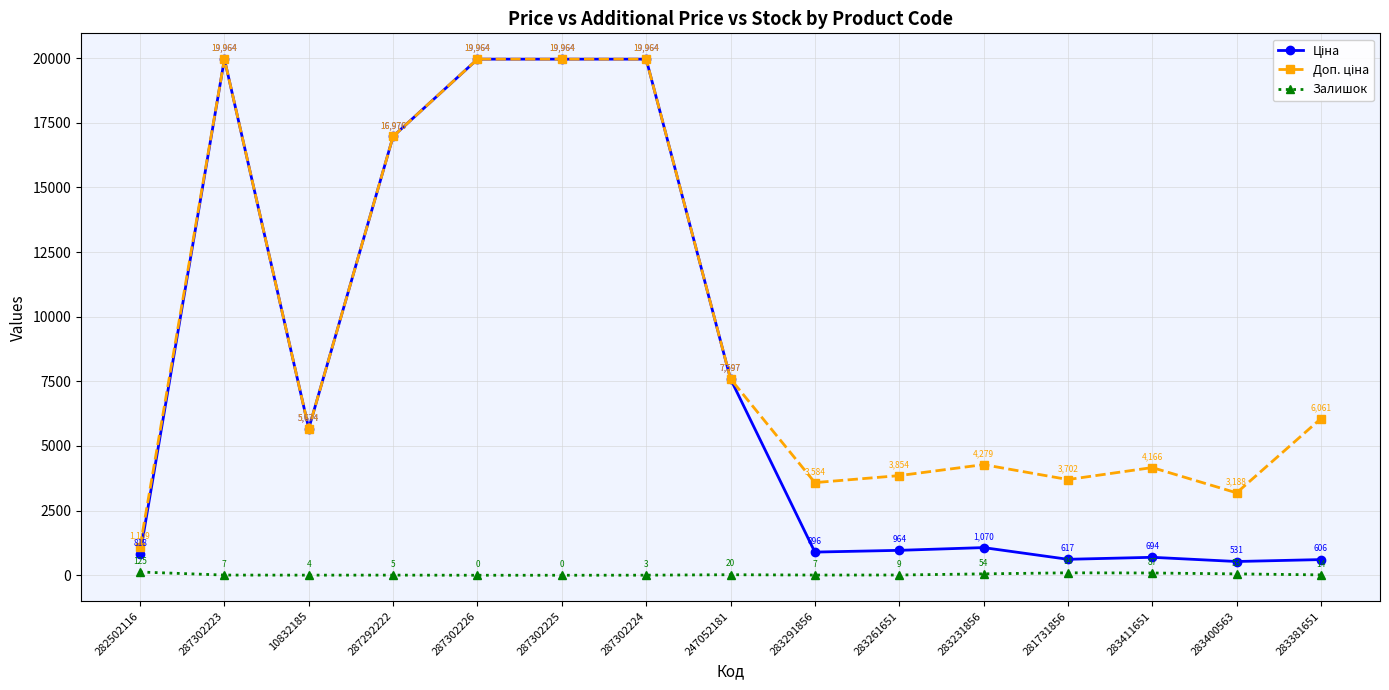

What is the approximate value of Залишок at 281731856?

94.0